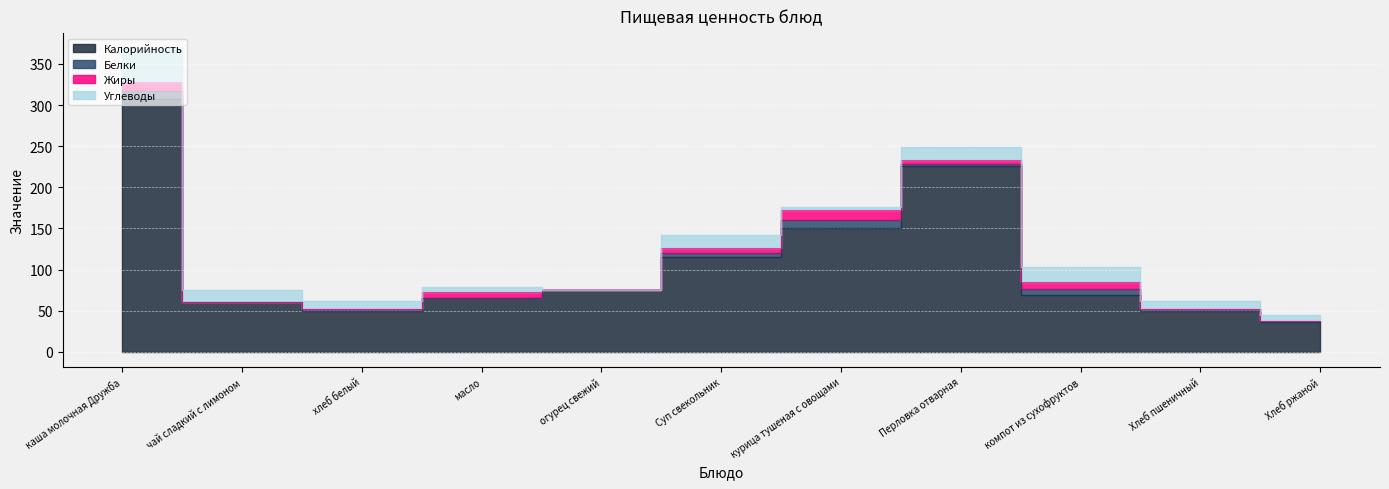

What is the total value across all series at масло?

79.3